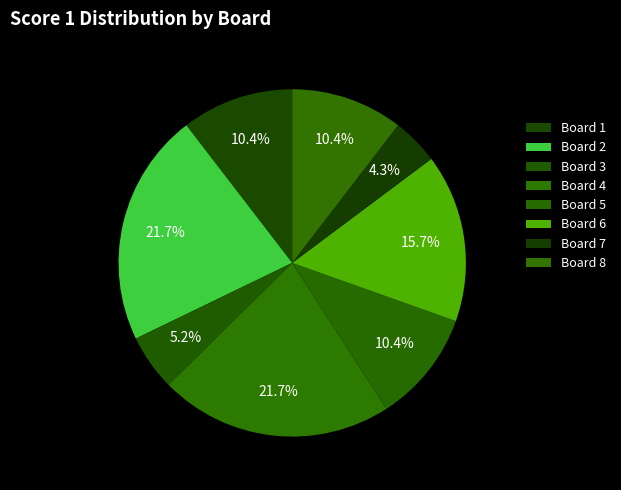

Does Board 5 account for over 50% of the chart?

No